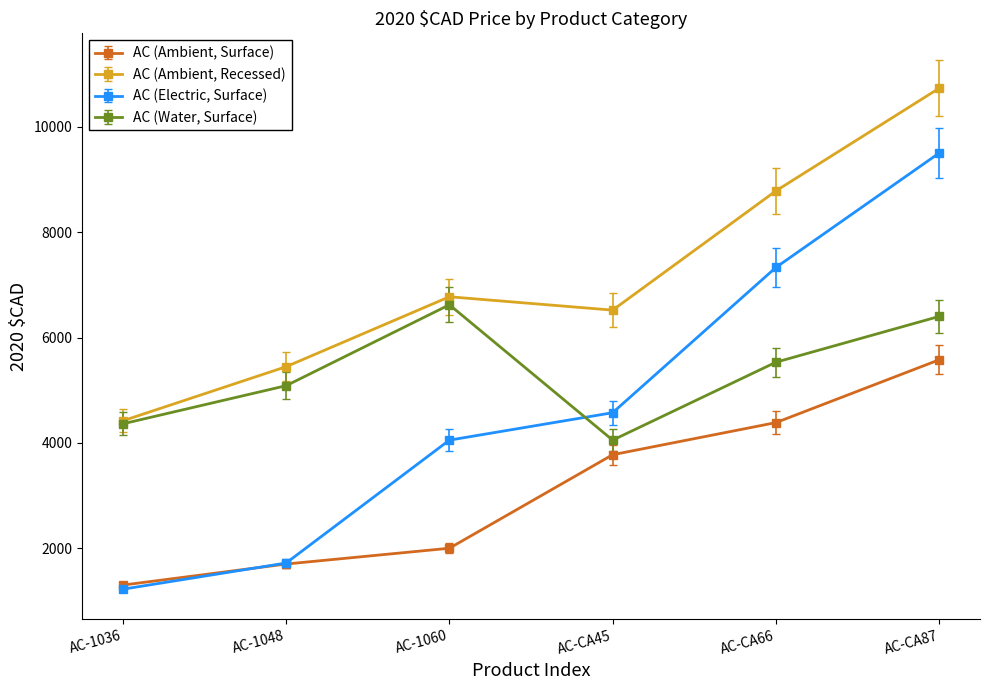

What is the value of the AC (Water, Surface) point at the 3rd from the left?

6623